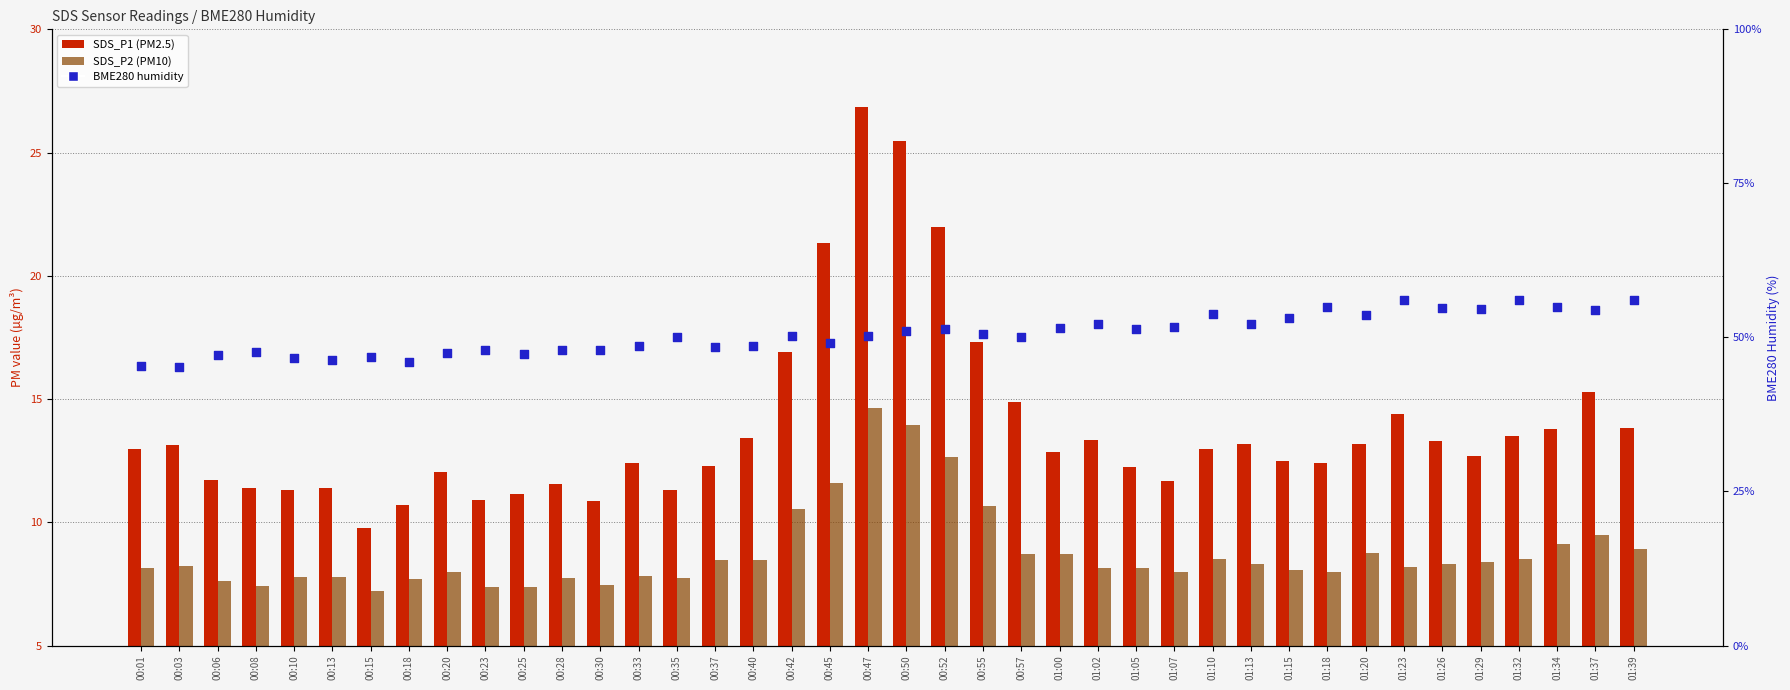

What is the total value across all series at 00:37?

65.6